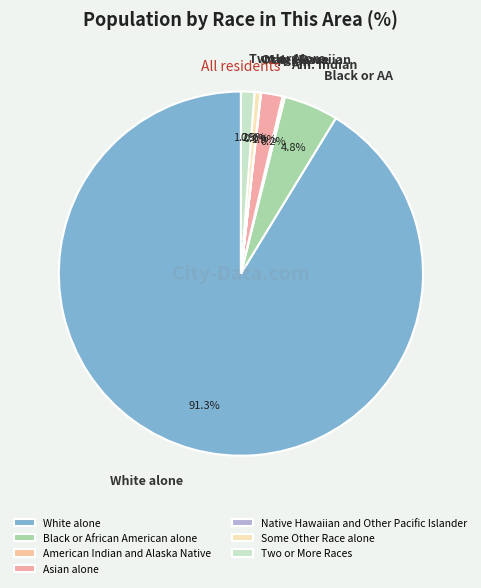

How many segments does this pie chart have?

7